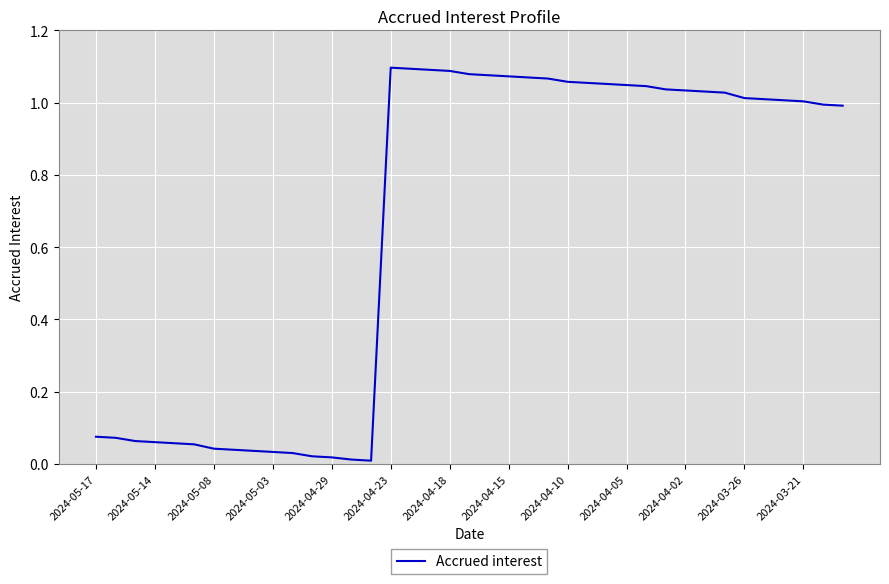

Reading right to left, transcribe all the data shown in this chart.

1.0	1.0	1.0	1.0	1.0	1.0	1.0	1.0	1.0	1.0	1.0	1.0	1.1	1.1	1.1	1.1	1.1	1.1	1.1	1.1	1.1	1.1	1.1	1.1	0.0	0.0	0.0	0.0	0.0	0.0	0.0	0.0	0.0	0.1	0.1	0.1	0.1	0.1	0.1